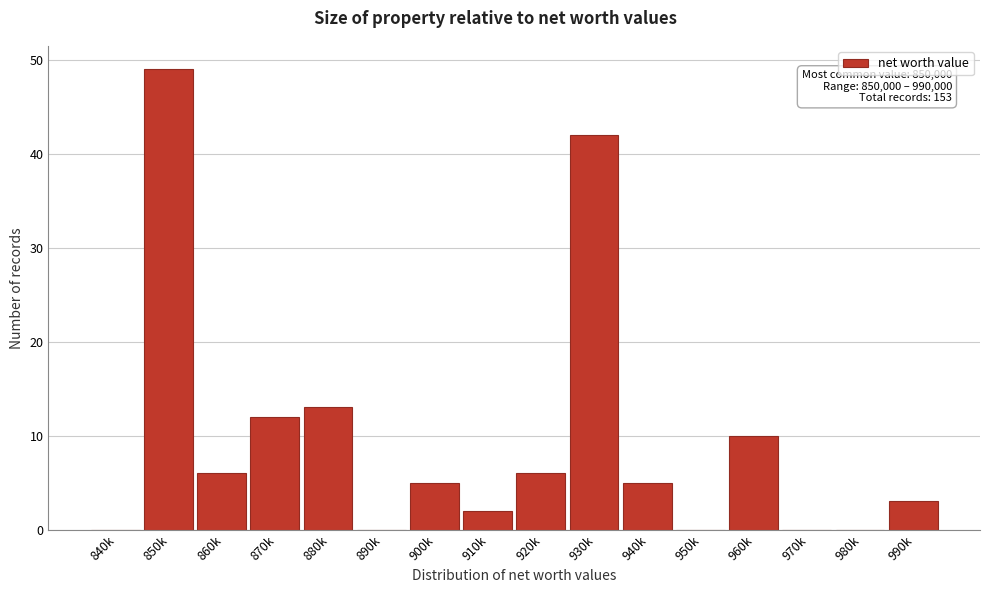

Reading left to right, transcribe all the data shown in this chart.

840k=0	850k=49	860k=6	870k=12	880k=13	890k=0	900k=5	910k=2	920k=6	930k=42	940k=5	950k=0	960k=10	970k=0	980k=0	990k=3